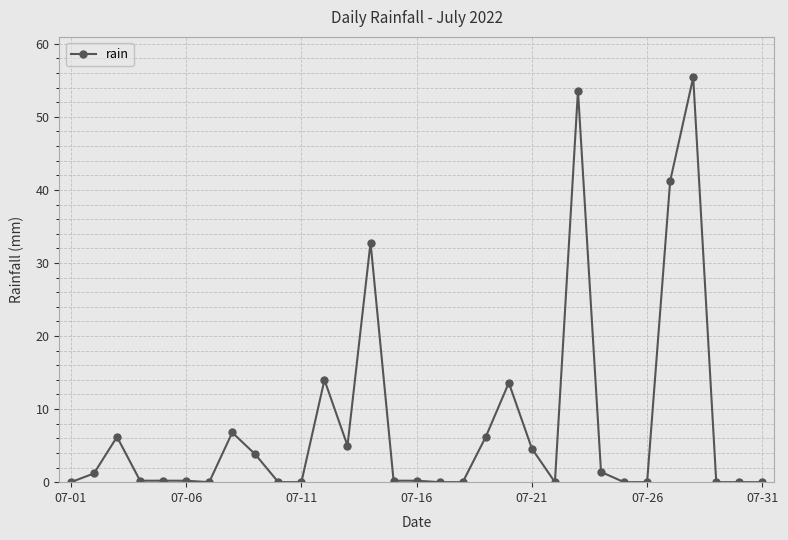

What is the value of the 13th point from the left?

5.0